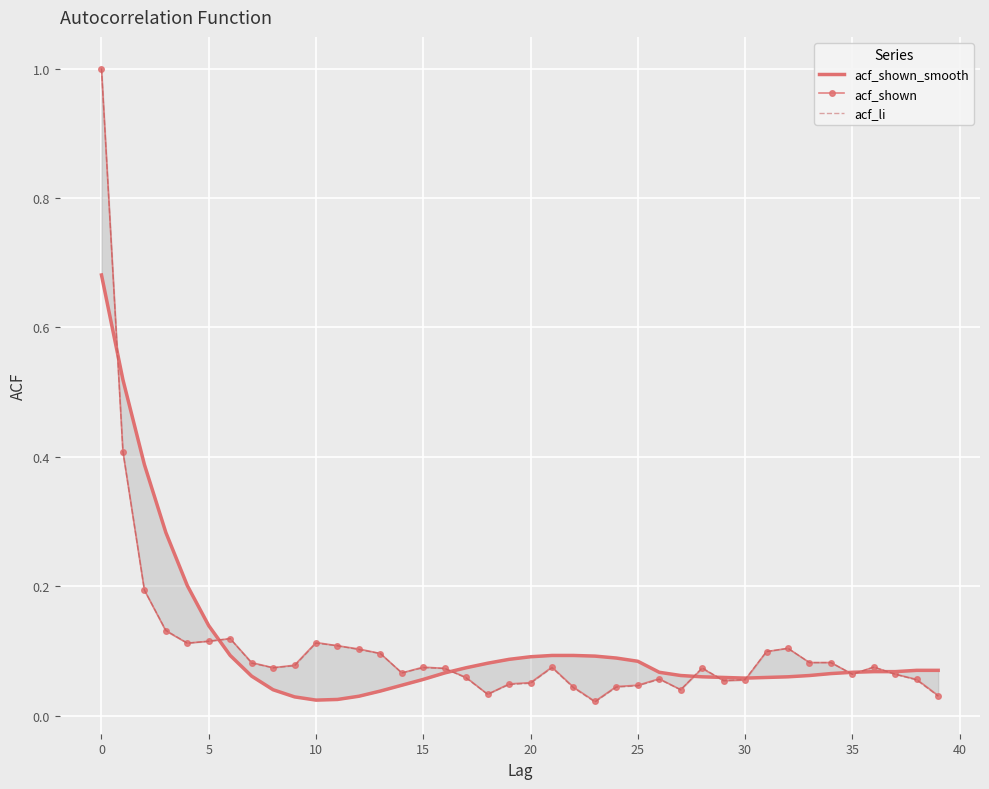

What are all the series names shown in the legend?

acf_shown_smooth, acf_shown, acf_li